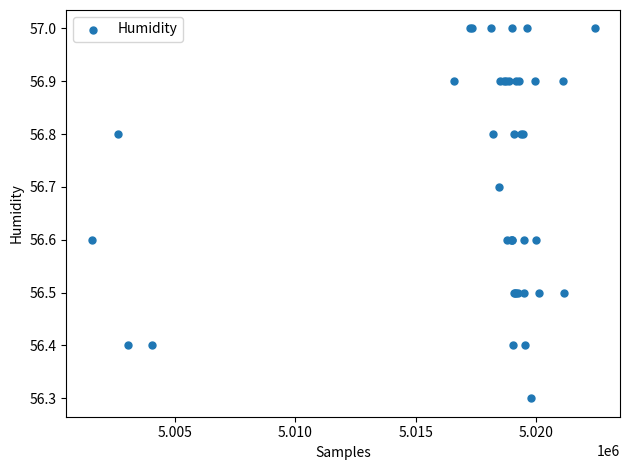

What Y value in the scatter plot is closest to 56?

56.3